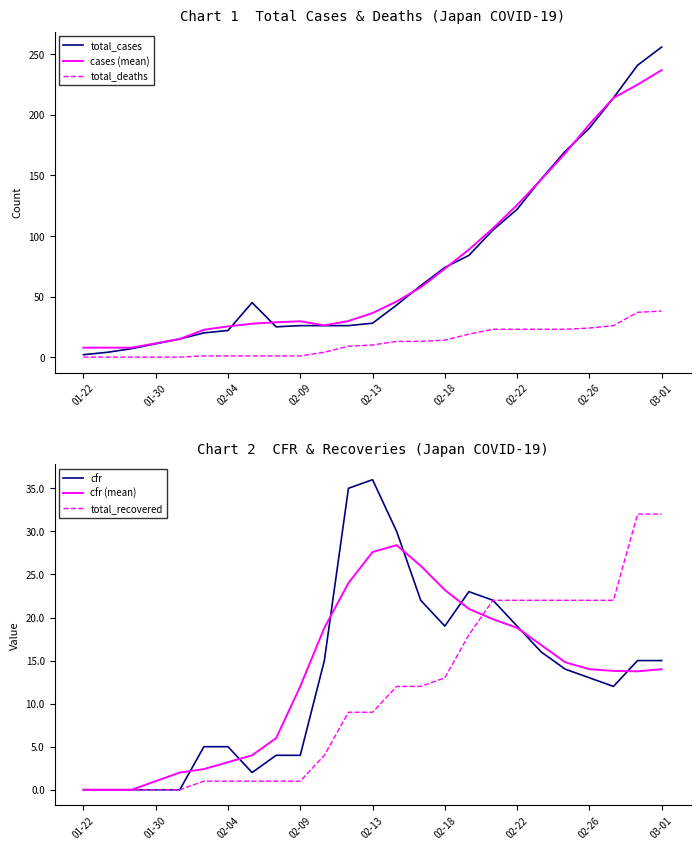

True or false: total_recovered and total_cases cross at least once.

False